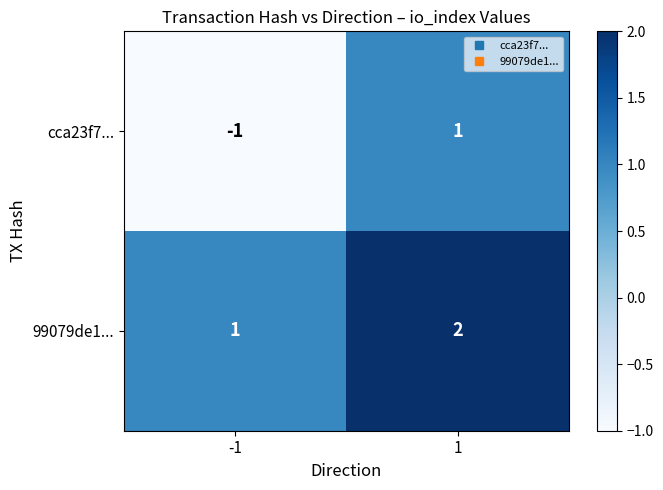

Rank the series by their average value, from lowest to highest.

cca23f7..., 99079de1...